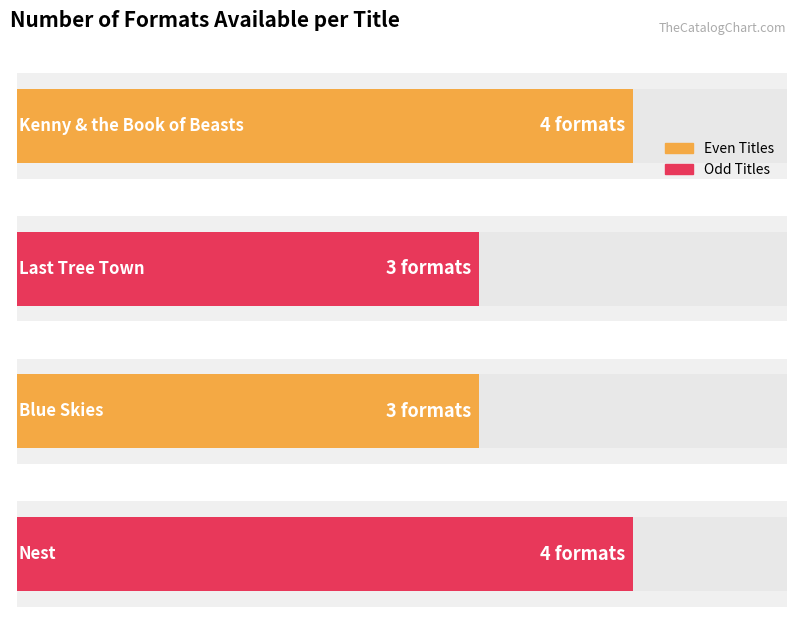

What is the average value?

4